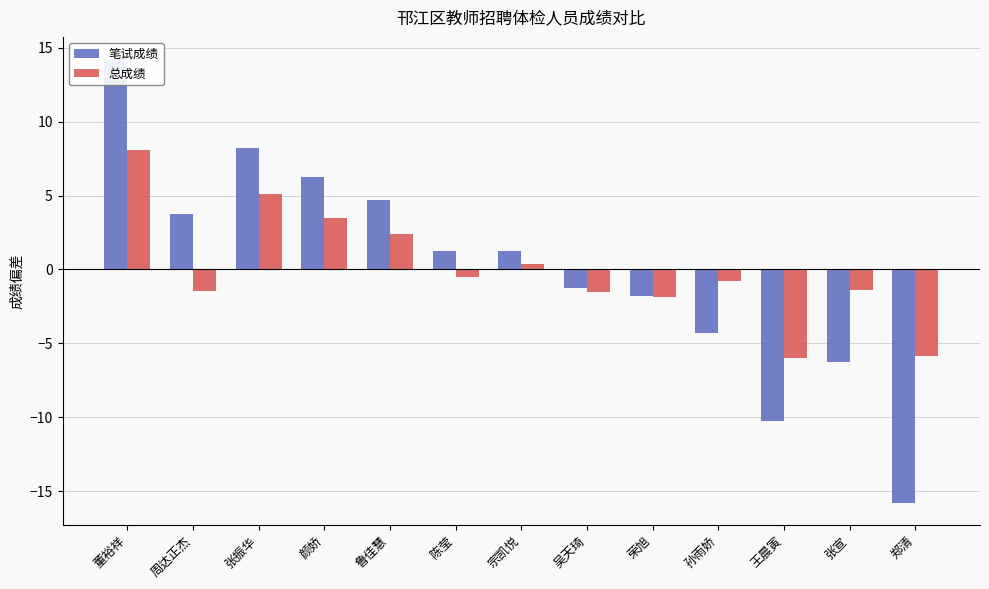

How many values in 笔试成绩 are below zero?

6